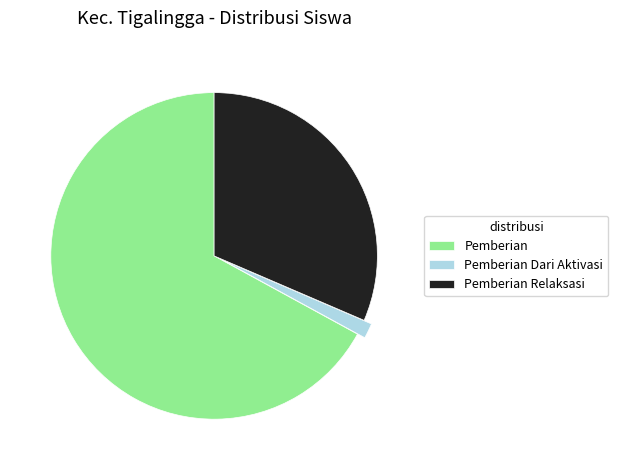

Is the sum of Pemberian and Pemberian Relaksasi greater than half?

Yes